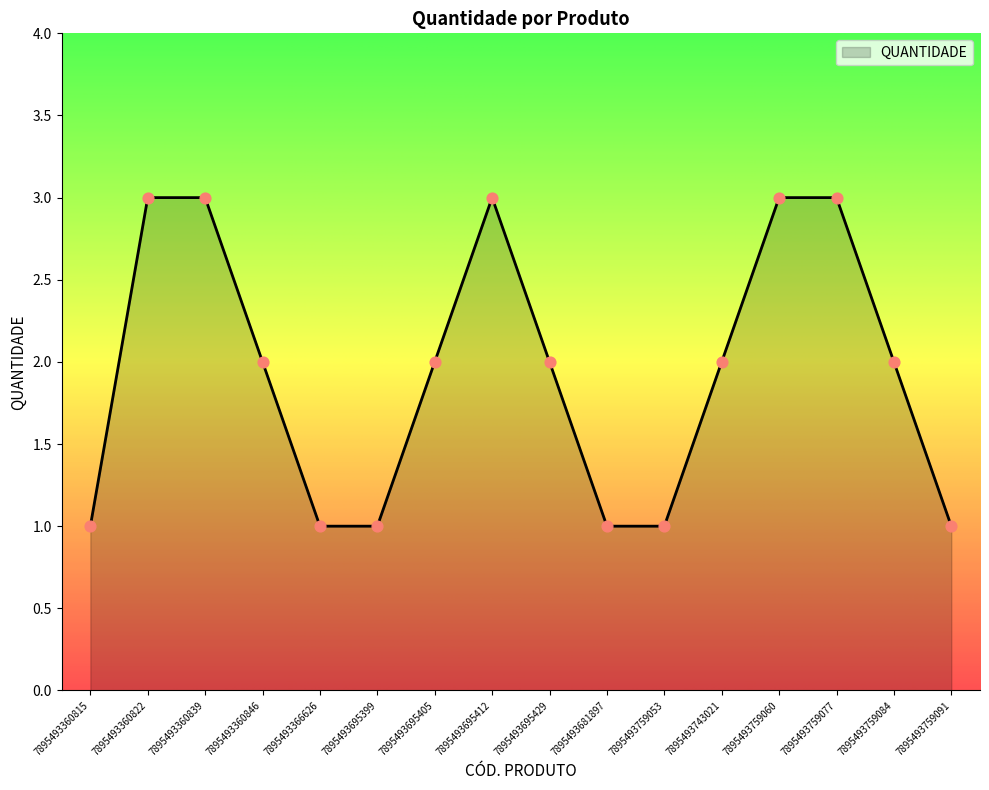

What is the ratio of the value at 7895493759060 to the value at 7895493759084?

1.5